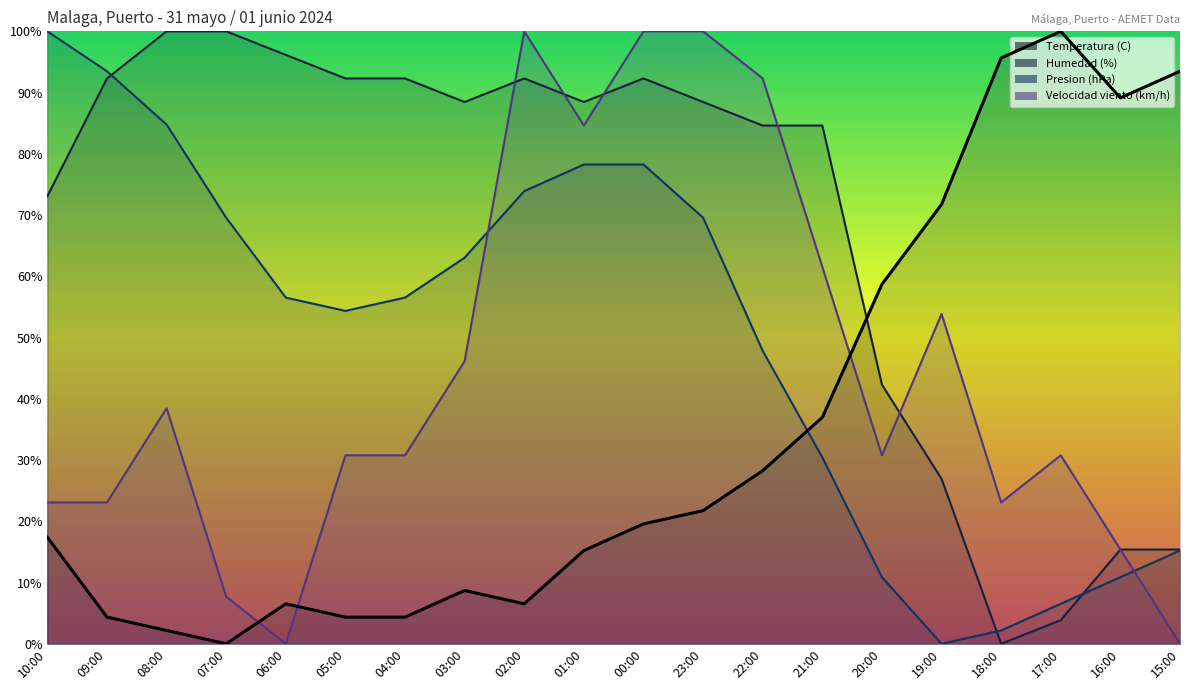

Between 00:00 and 17:00, which series saw the biggest shift?

Humedad (%)